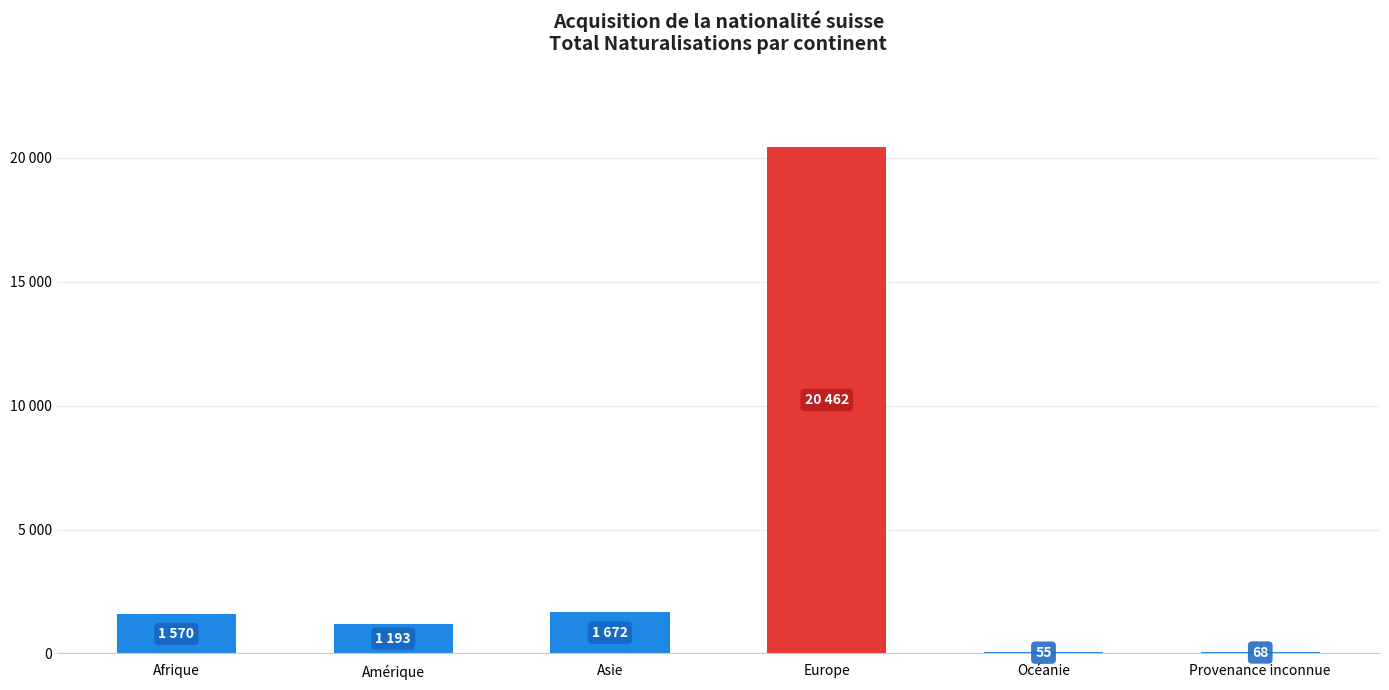

What position from the left is Provenance inconnue?

6